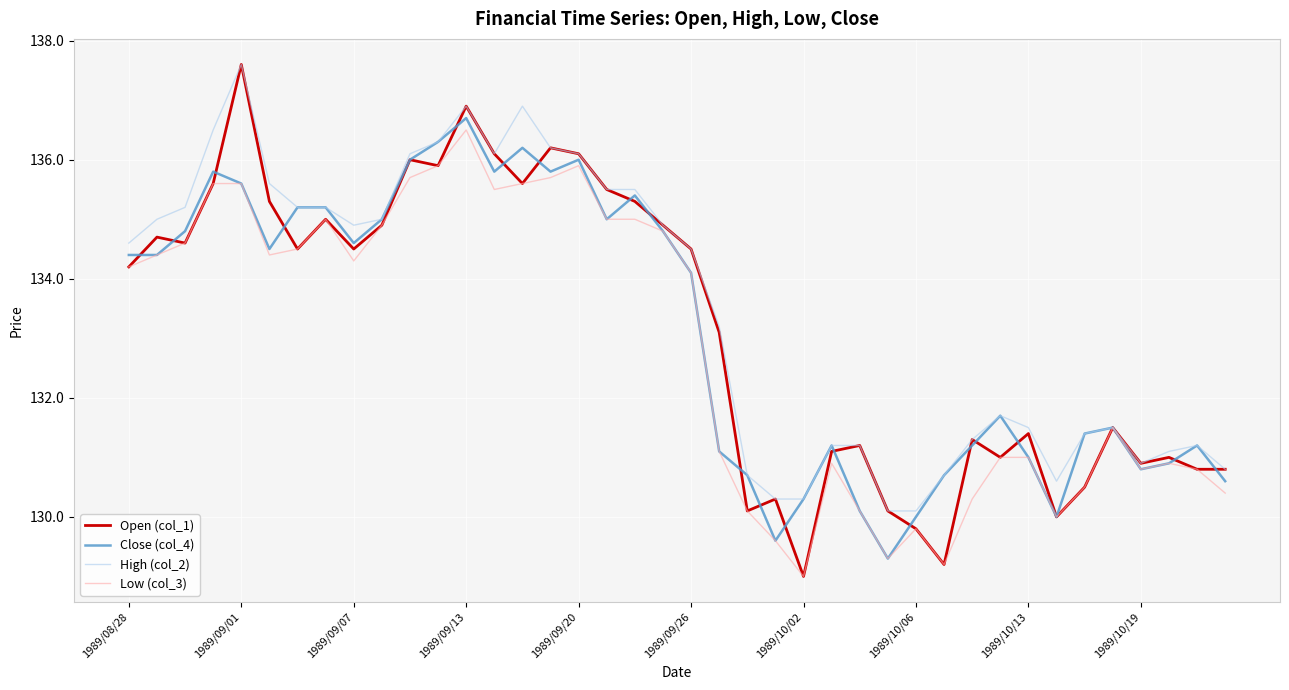

Which series has the largest range (max minus min)?

Open (col_1)